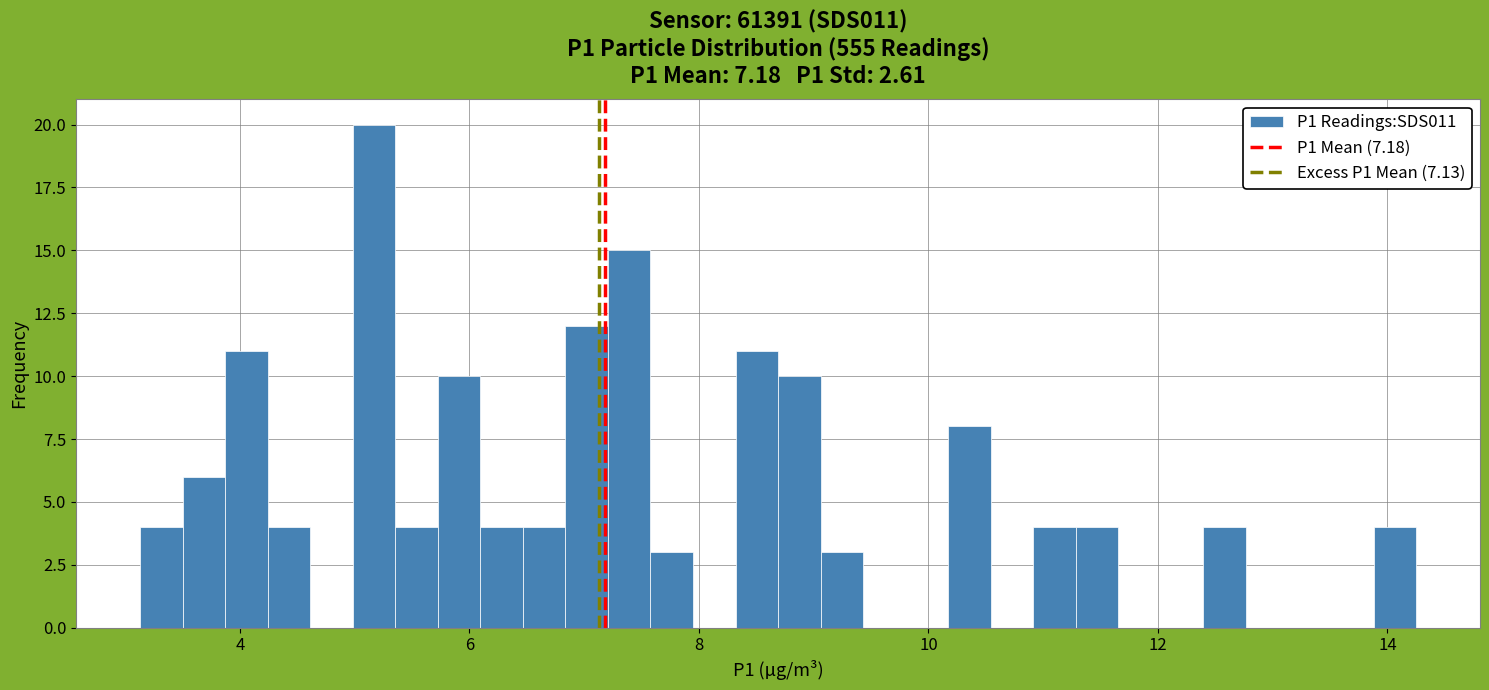

Read against the x-axis, roughly where is the centre of the tallest bar?

5.2